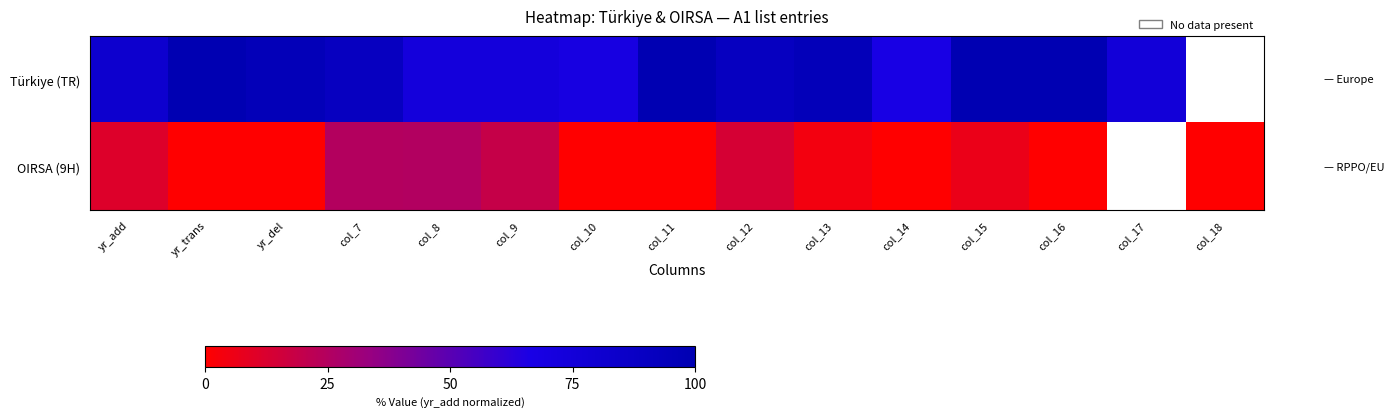

List the series in order of their overall mean, lowest first.

OIRSA (9H), Türkiye (TR)